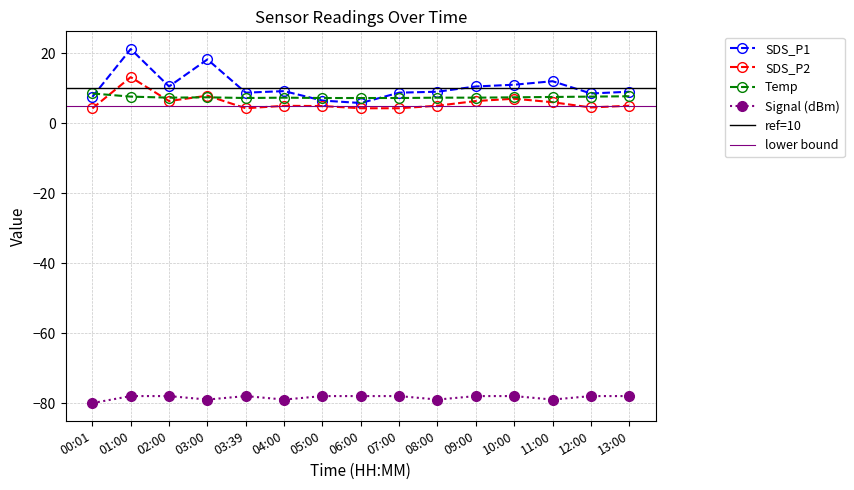

What is the sum of the SDS_P1 values at 09:00 and 12:00?

19.0